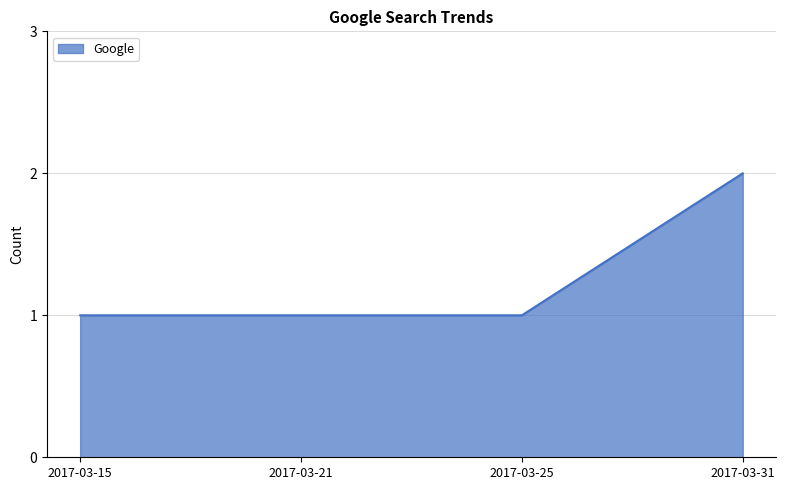

Does the chart have visible grid lines?

Yes